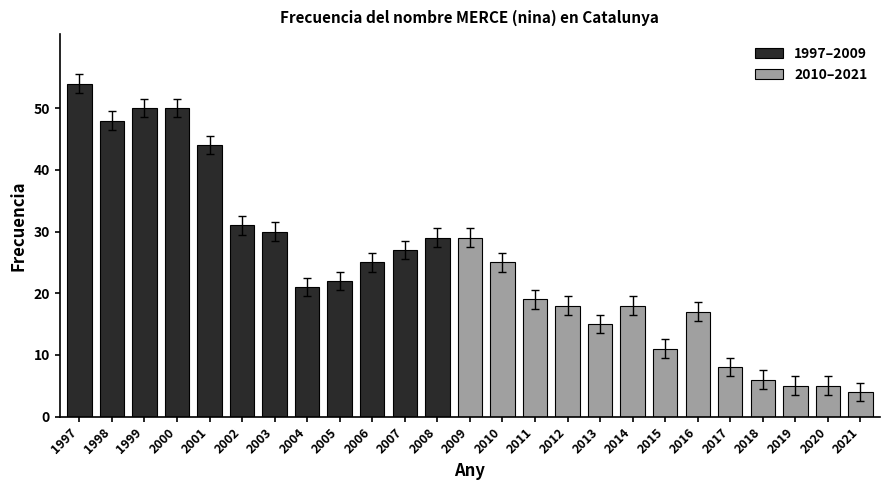

List the labels in order of value, largest first.

1997, 1999, 2000, 1998, 2001, 2002, 2003, 2008, 2009, 2007, 2006, 2010, 2005, 2004, 2011, 2012, 2014, 2016, 2013, 2015, 2017, 2018, 2020, 2019, 2021